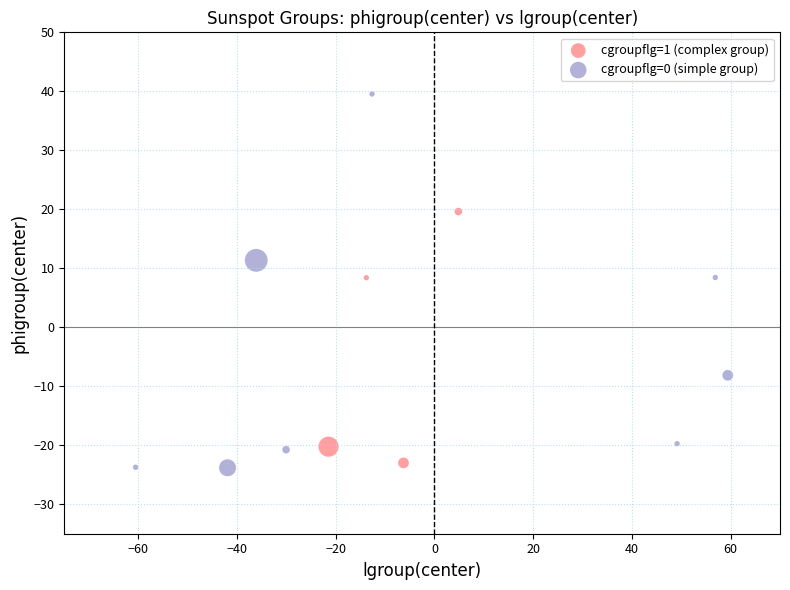

Which series reaches the minimum Y coordinate?

cgroupflg=0 (simple group)